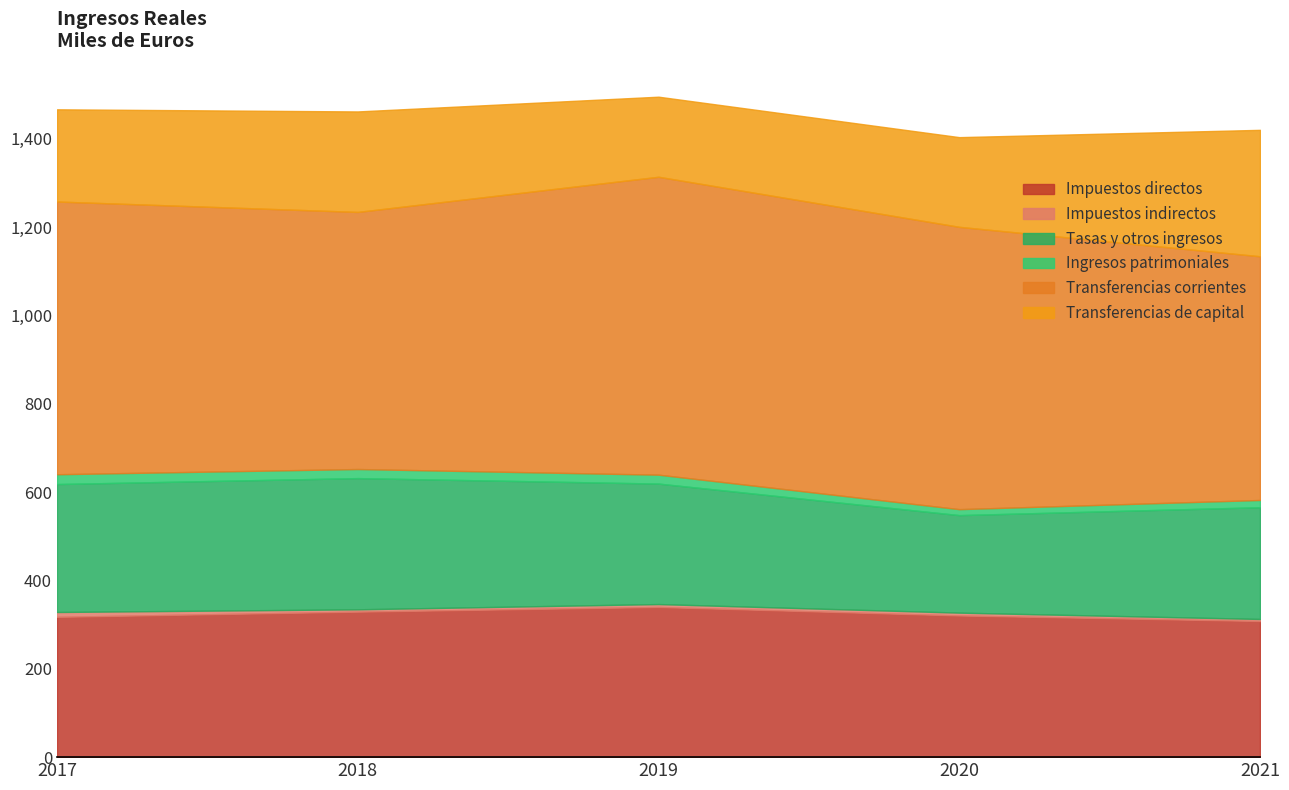

Rank the series at 2021 from highest to lowest value.

Transferencias corrientes, Impuestos directos, Transferencias de capital, Tasas y otros ingresos, Ingresos patrimoniales, Impuestos indirectos